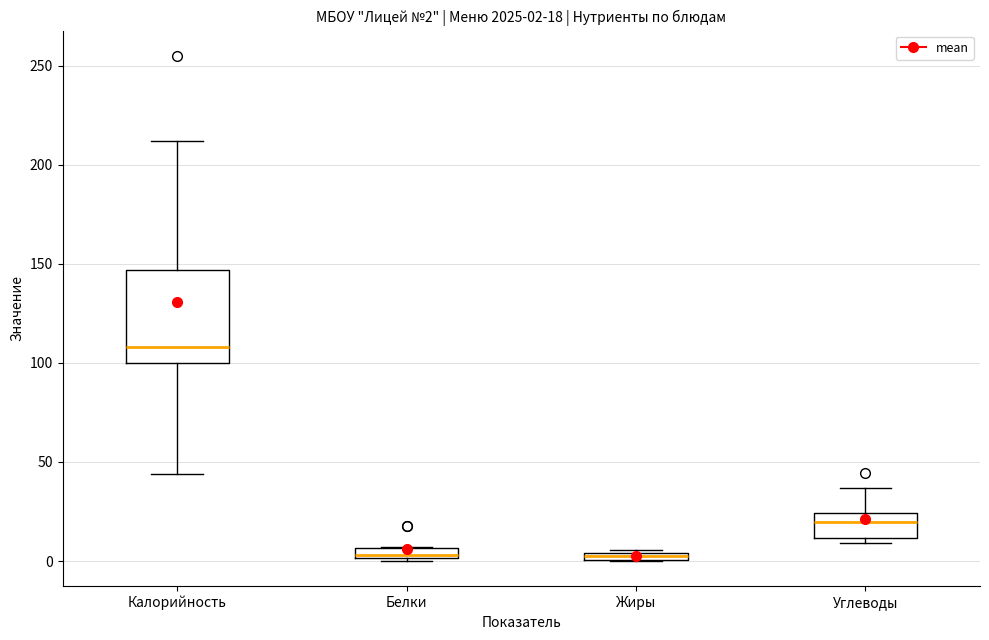

Which box has the highest median line?

Калорийность